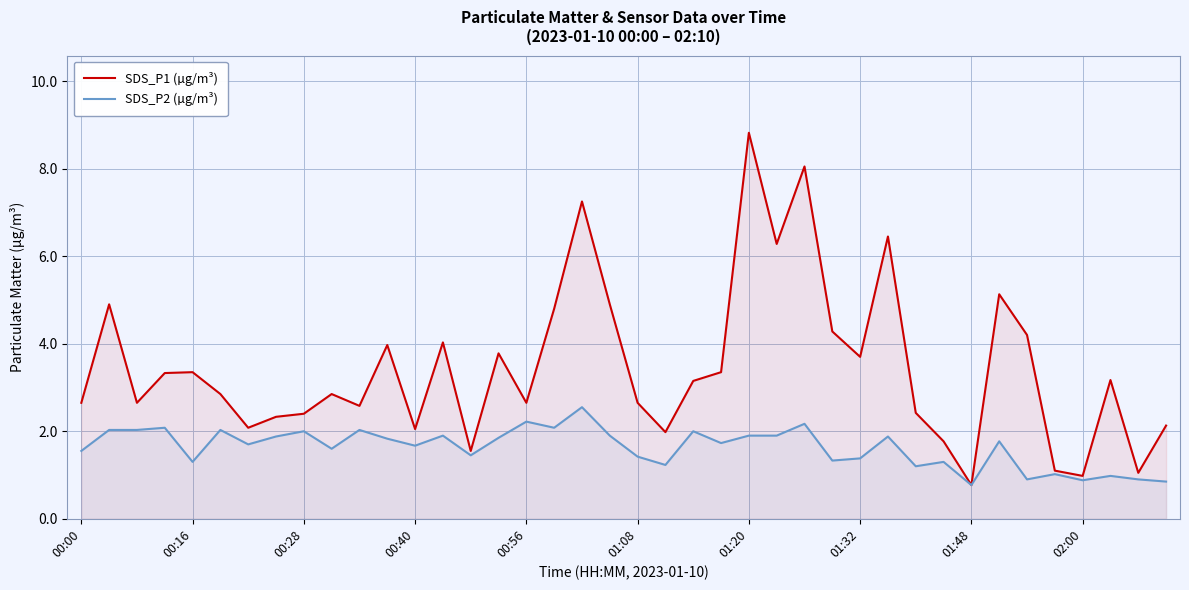

How many distinct data groups are displayed?

2